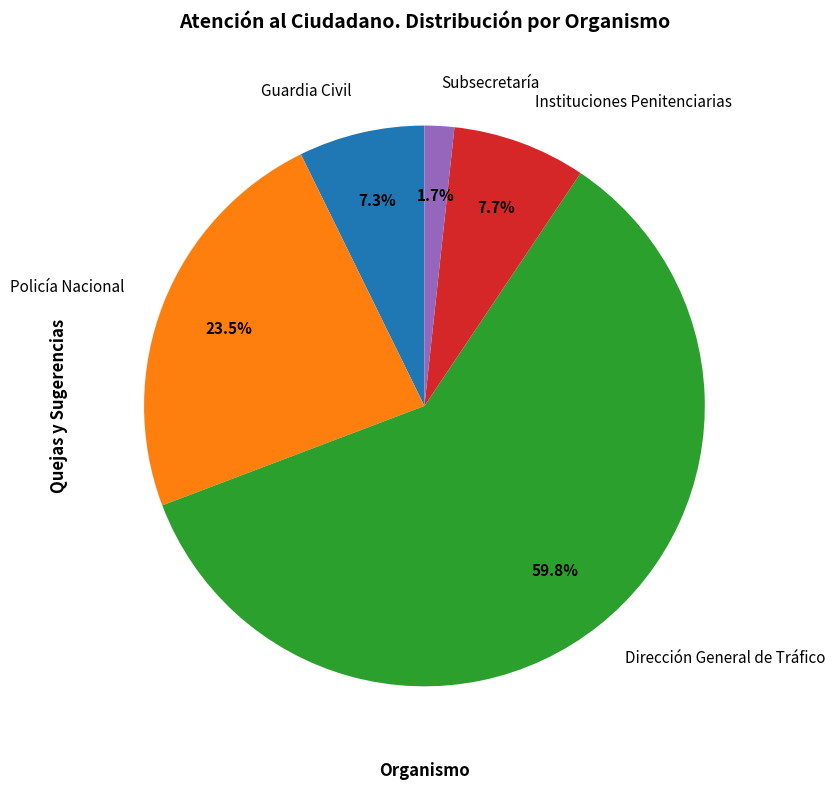

What percentage do Guardia Civil and Subsecretaría together represent?

9.0%